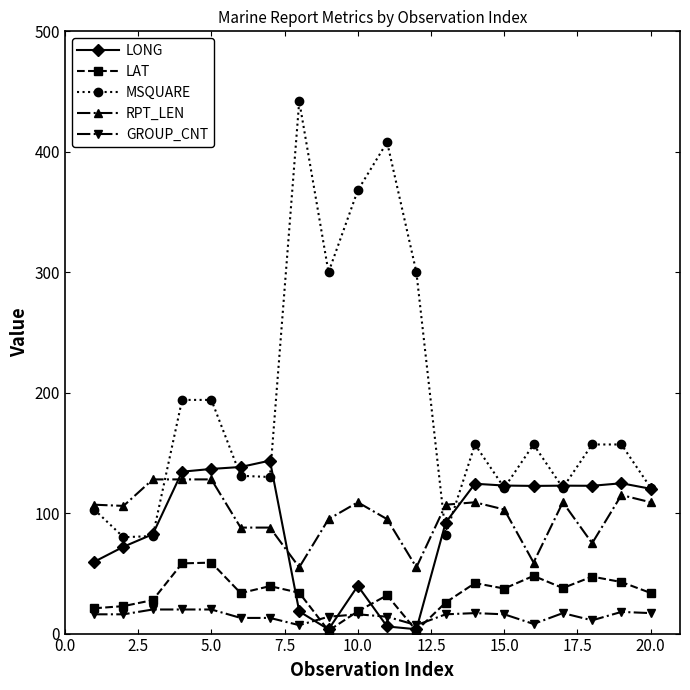

What is the maximum value shown in the chart?

442.0